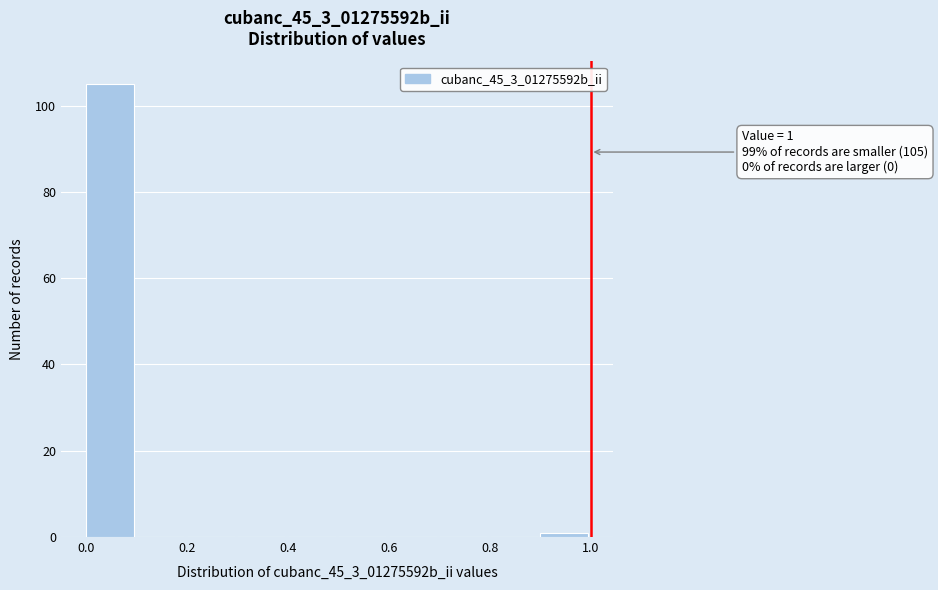

Which range on the x-axis has the tallest bar?

0.0 to 0.1